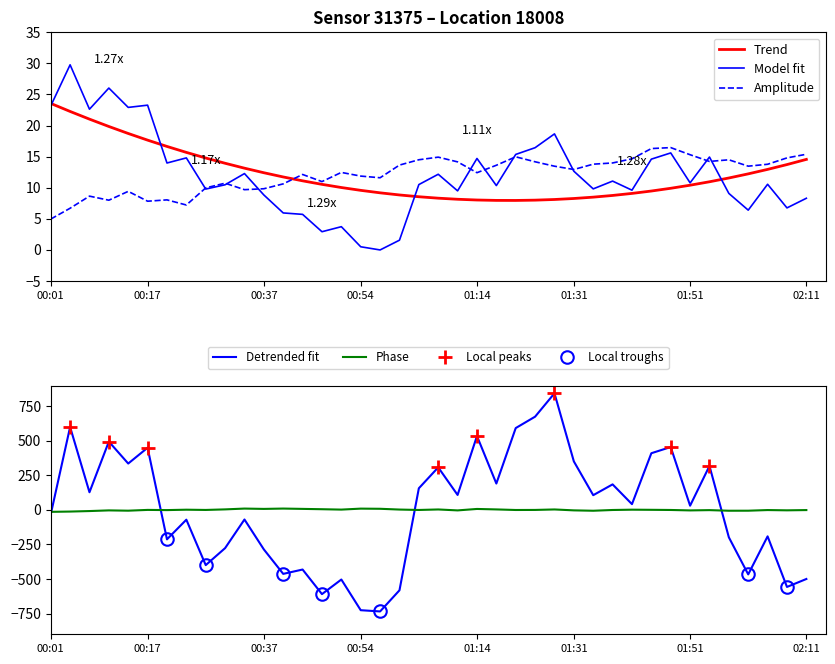

What is the highest value of the Detrended fit series?

843.8